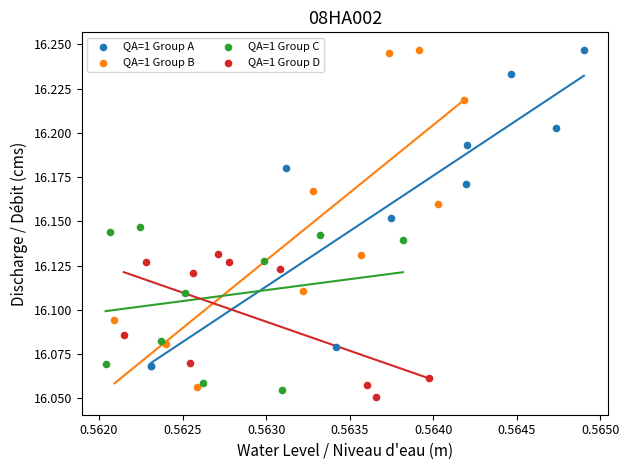

What are all the series names shown in the legend?

QA=1 Group A, QA=1 Group B, QA=1 Group C, QA=1 Group D